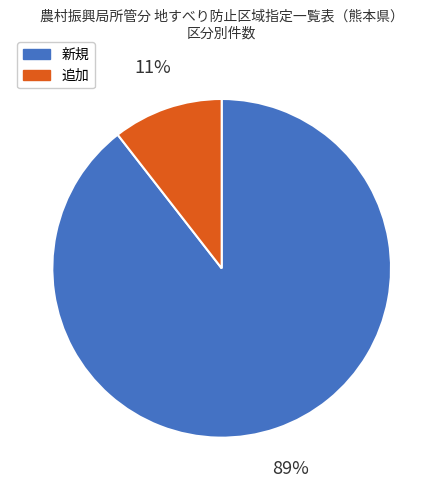

What is the largest slice in the pie chart?

新規